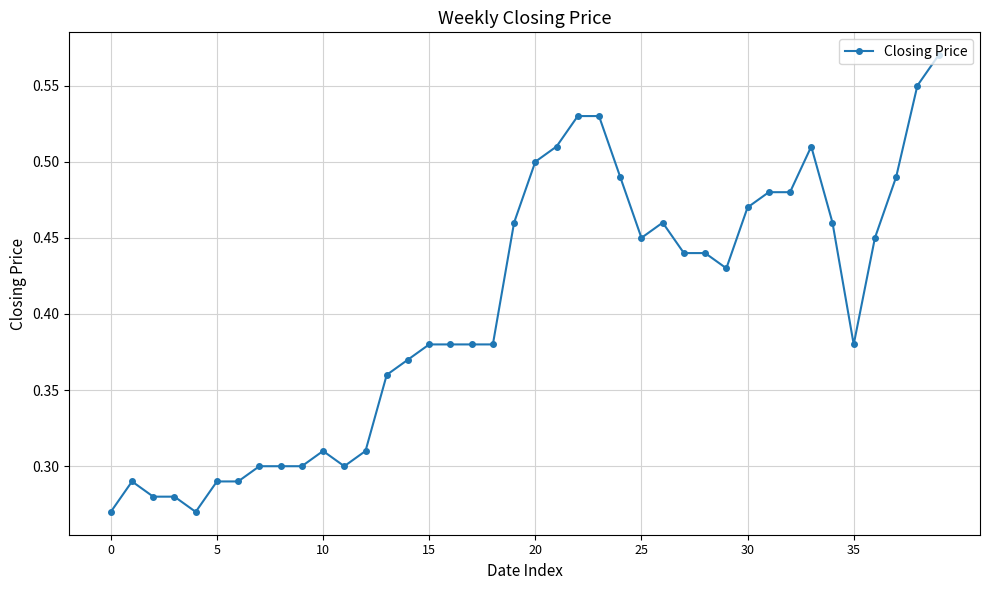

True or false: the data has more than 2 interior local peaks.

True